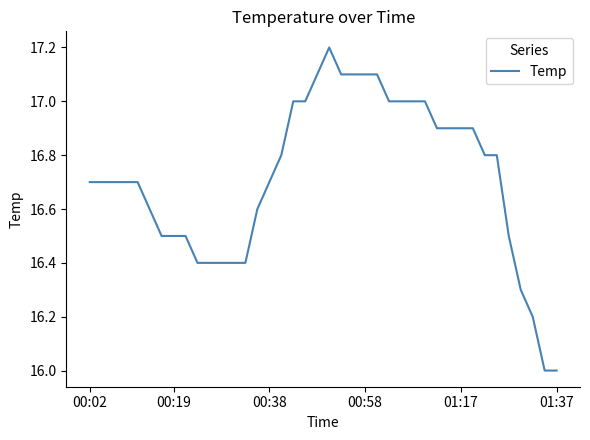

What is the maximum value shown in the chart?

17.2